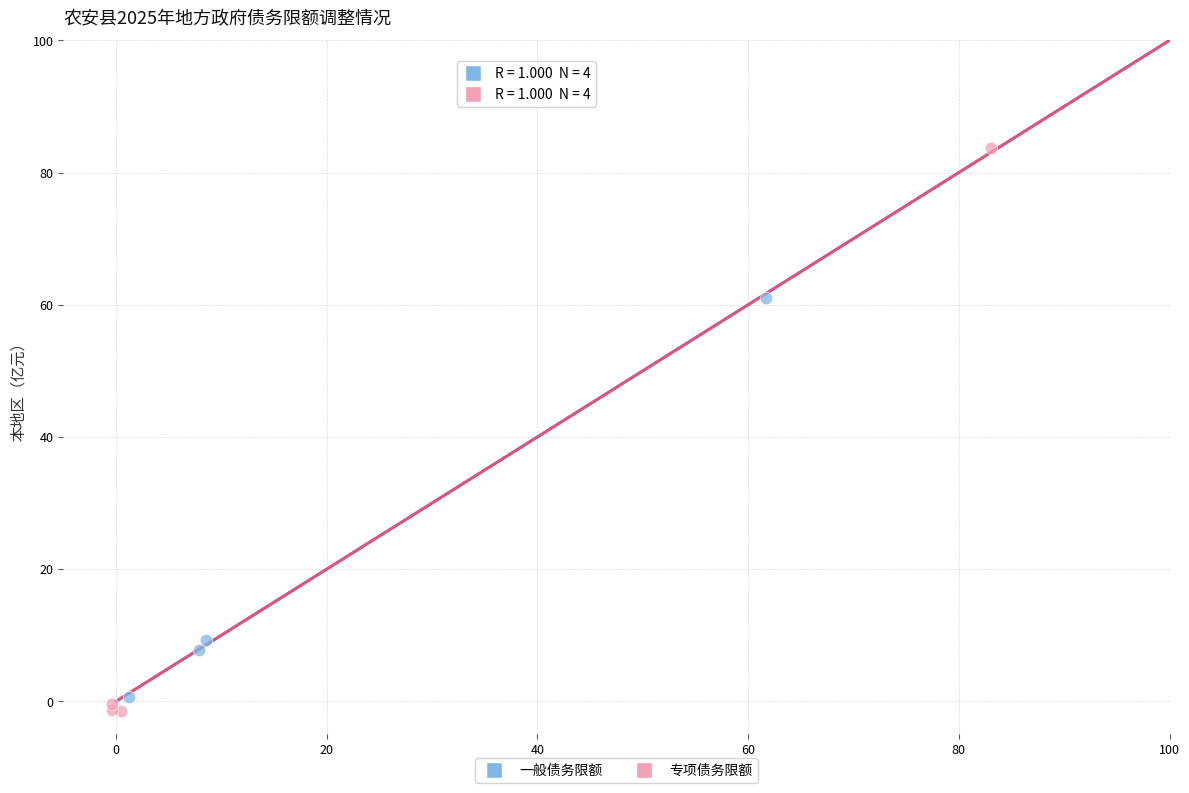

Which series contains the highest Y value?

专项债务限额